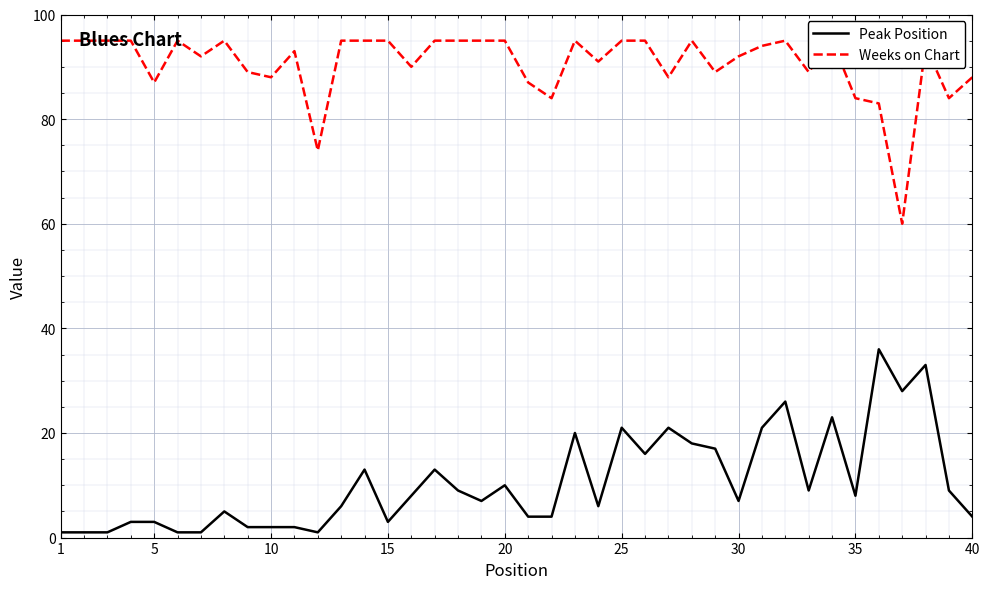

True or false: Peak Position and Weeks on Chart cross at least once.

False